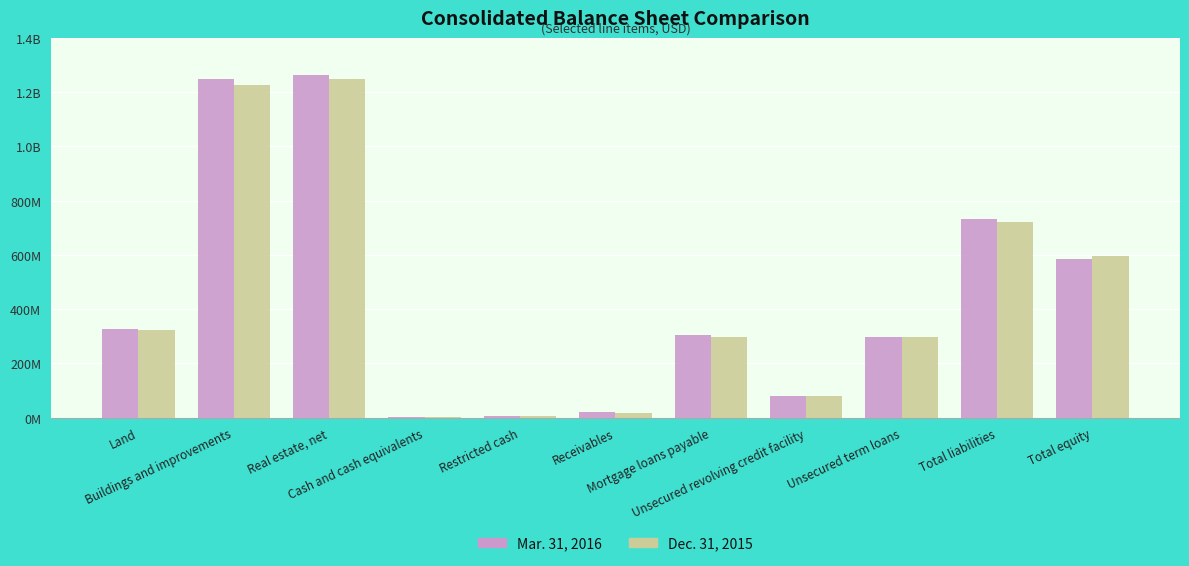

Are the bars grouped side by side (vs. stacked)?

Yes